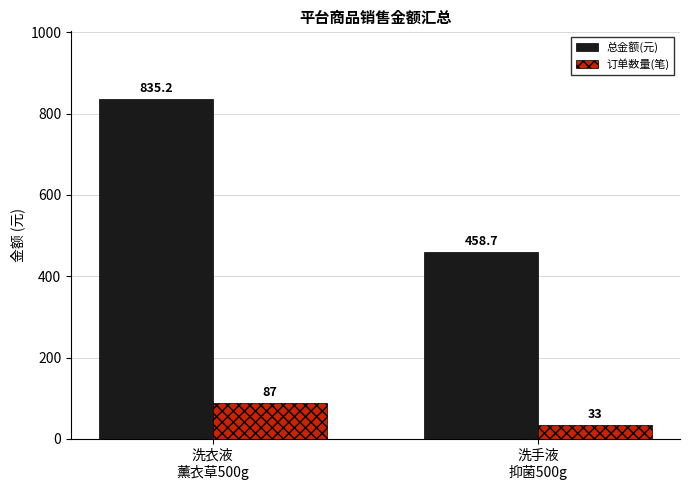

How many groups of bars are there?

2